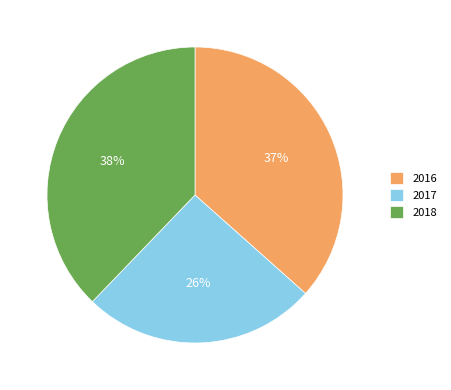

Is it true that 2017 is 17% of the pie?

False